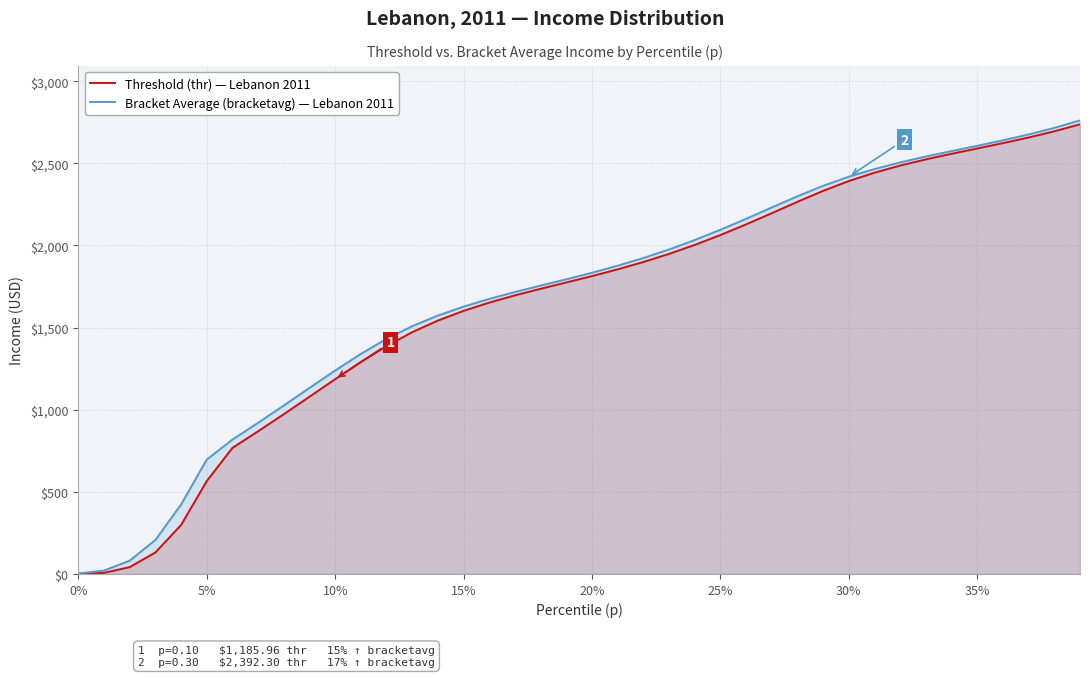

What is the difference between the Bracket Average (bracketavg) — Lebanon 2011 values at 35% and 25%?

511.1